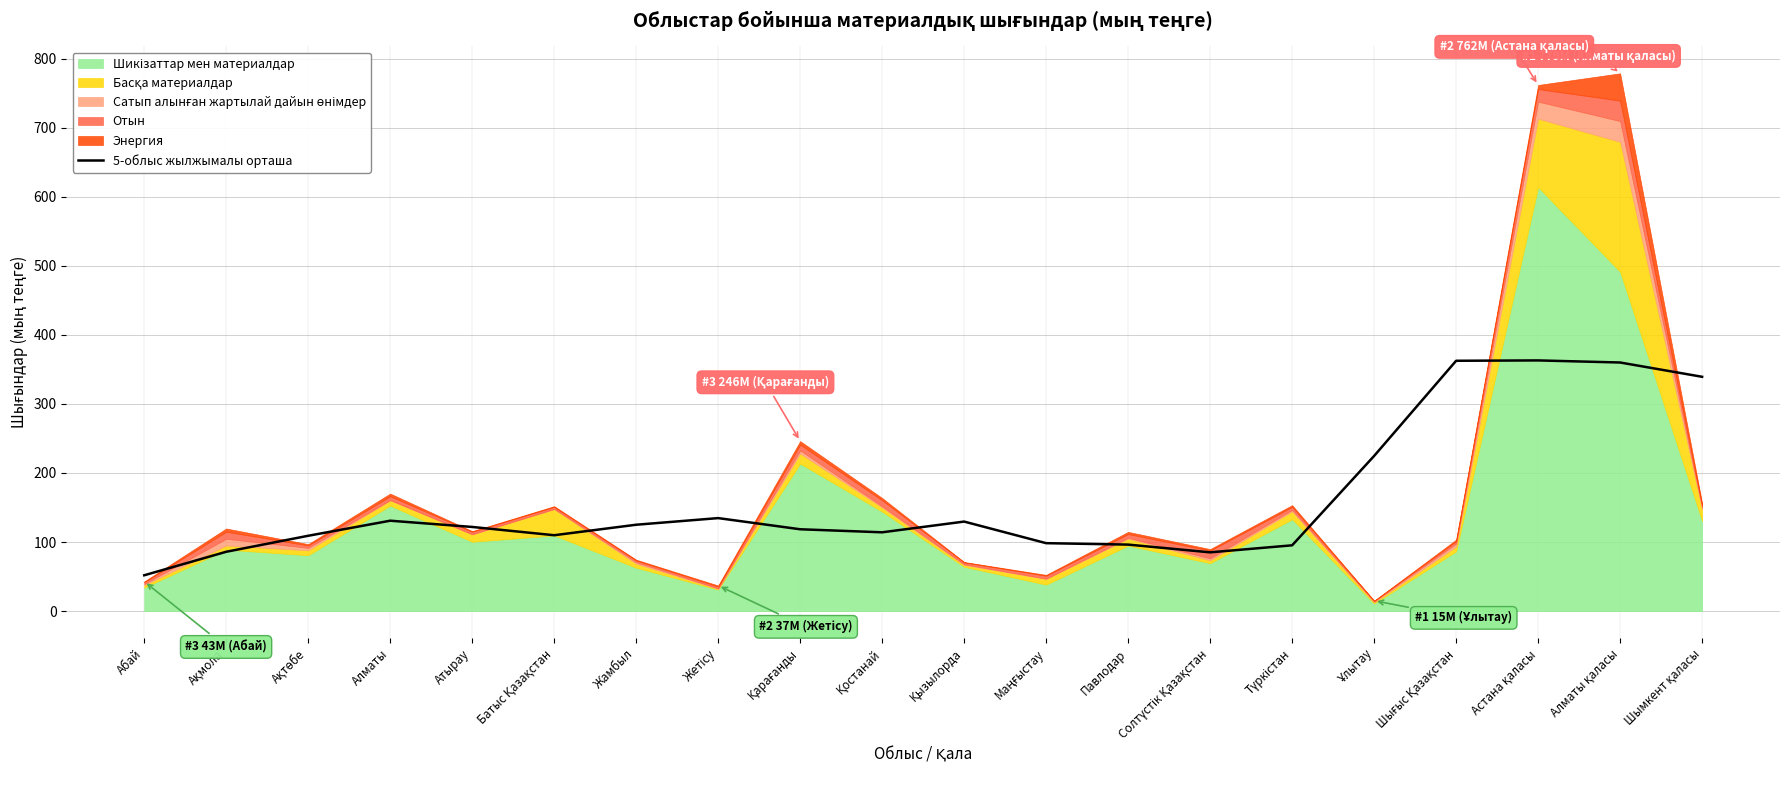

What is the label of the 8th point from the left?

Жетісу